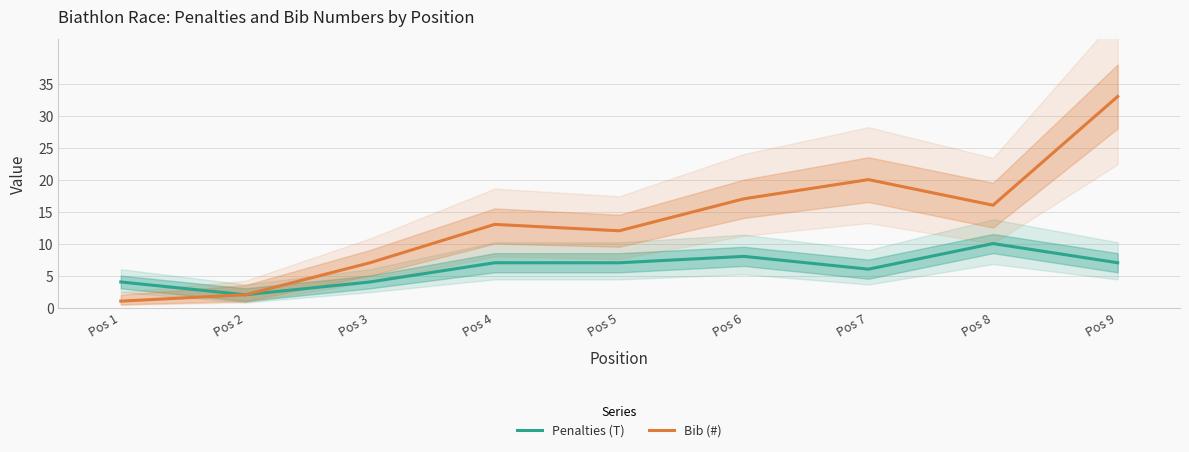

In Bib (#), how many points are lower than both neighbors (excluding endpoints)?

2